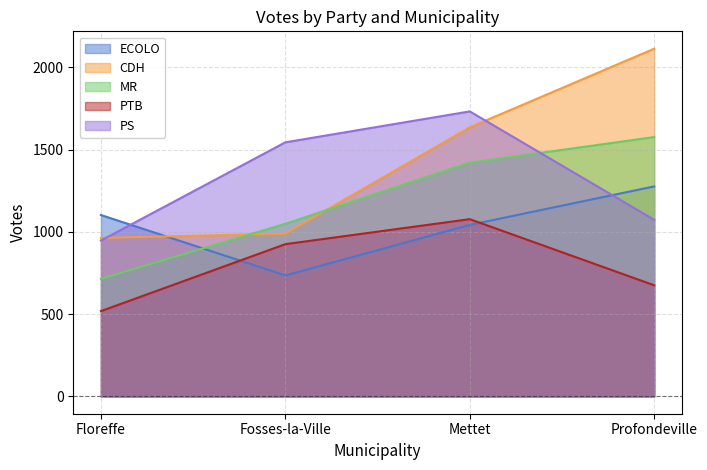

Rank the series by their average value, from highest to lowest.

CDH, PS, MR, ECOLO, PTB